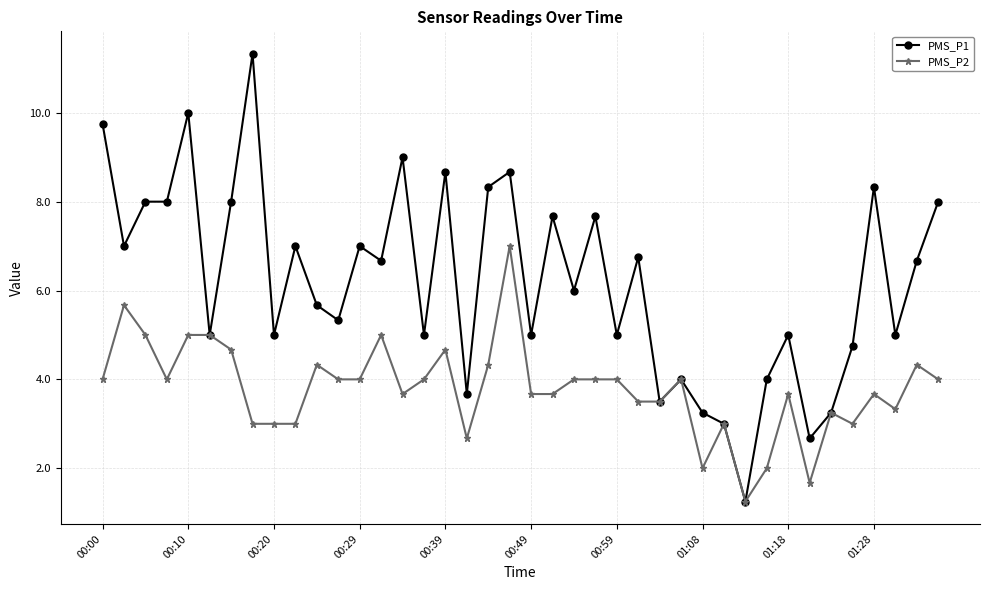

Which series has the widest spread of values?

PMS_P1